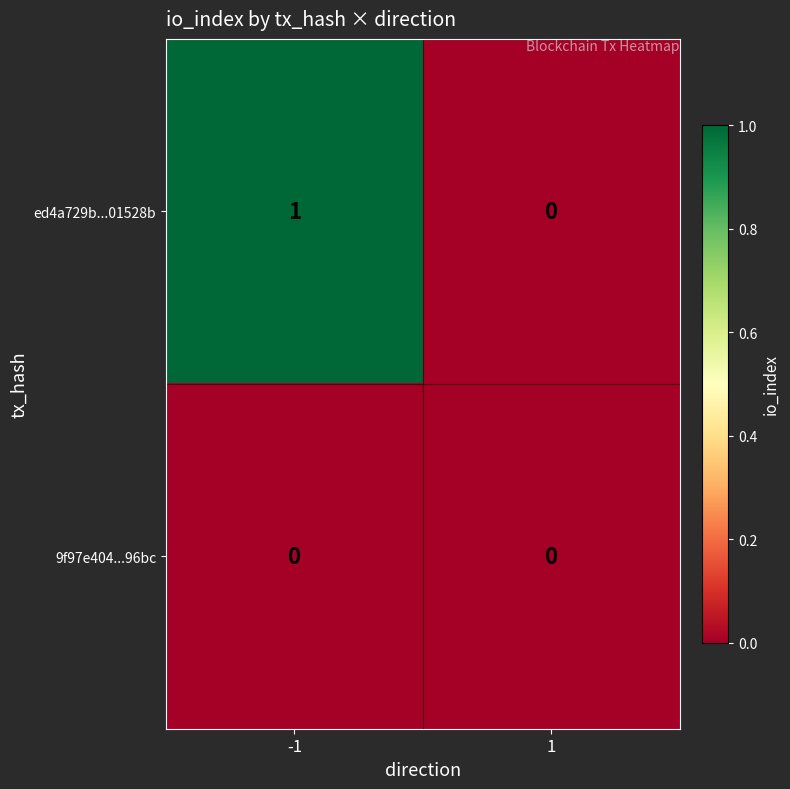

The value of ed4a729b...01528b at 1 is 1. True or false?

False